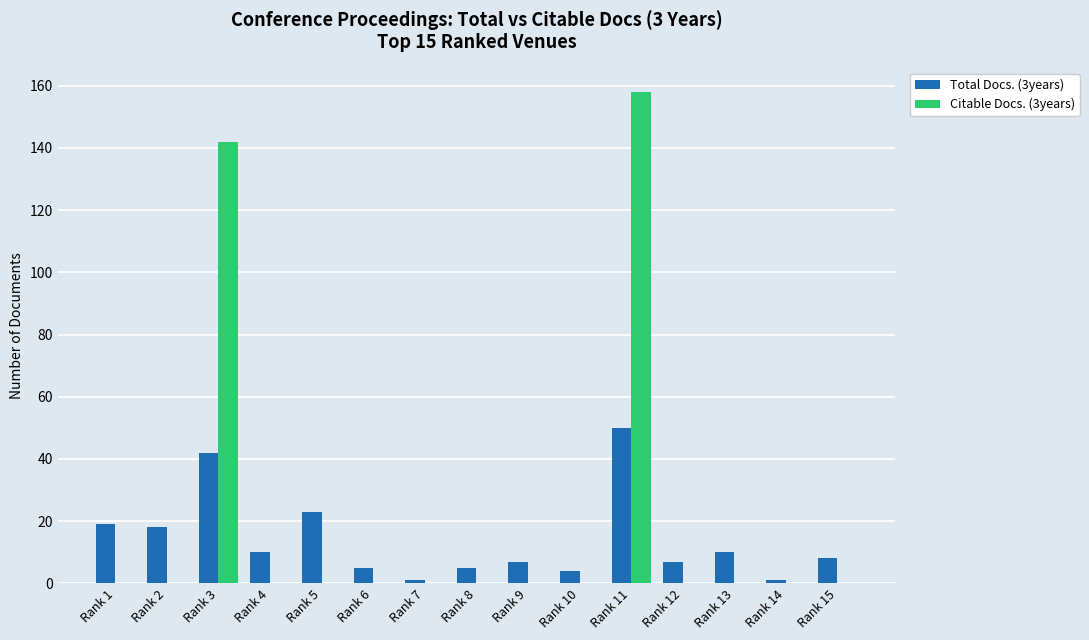

What is the sum of the Total Docs. (3years) values at Rank 10 and Rank 7?

5